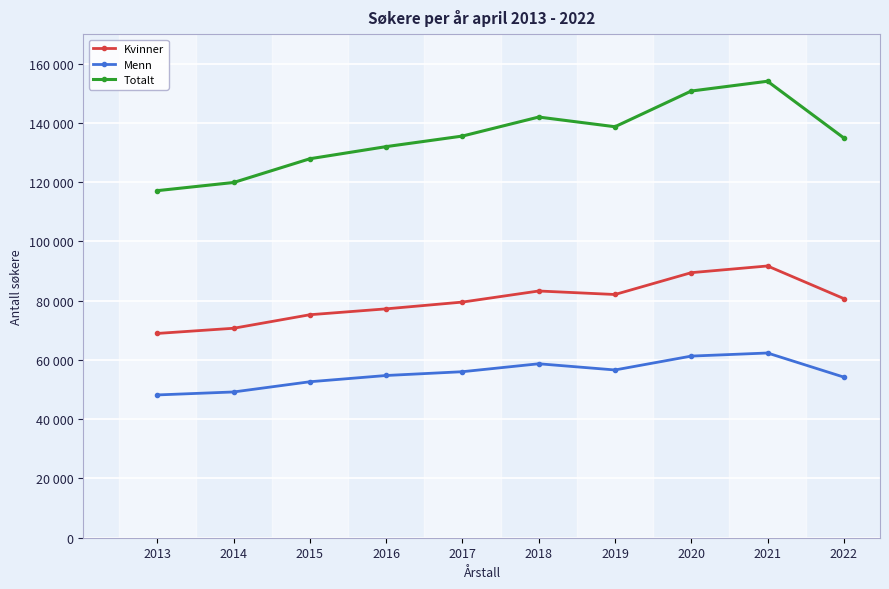

Does the chart have visible grid lines?

Yes